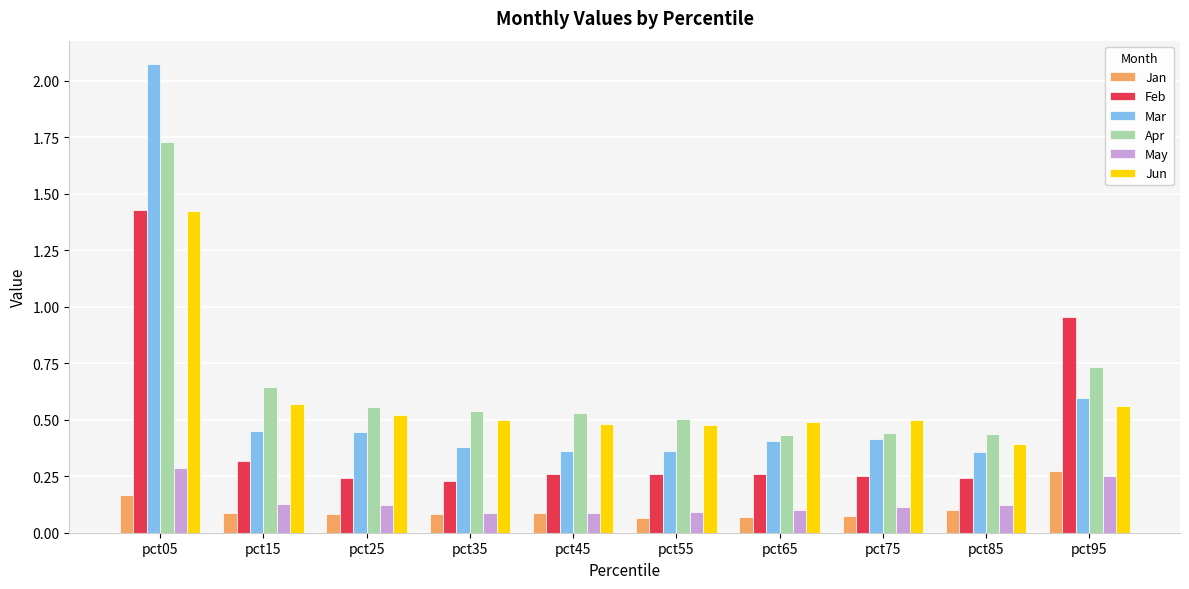

What is the sum of the Jun values at pct05 and pct25?

1.9